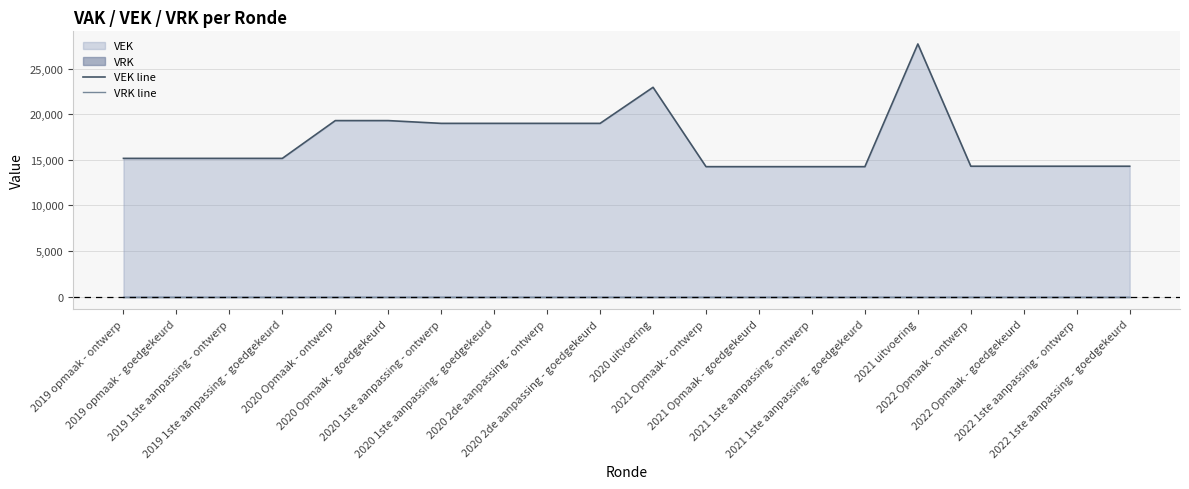

True or false: VEK line and VRK line cross at least once.

False